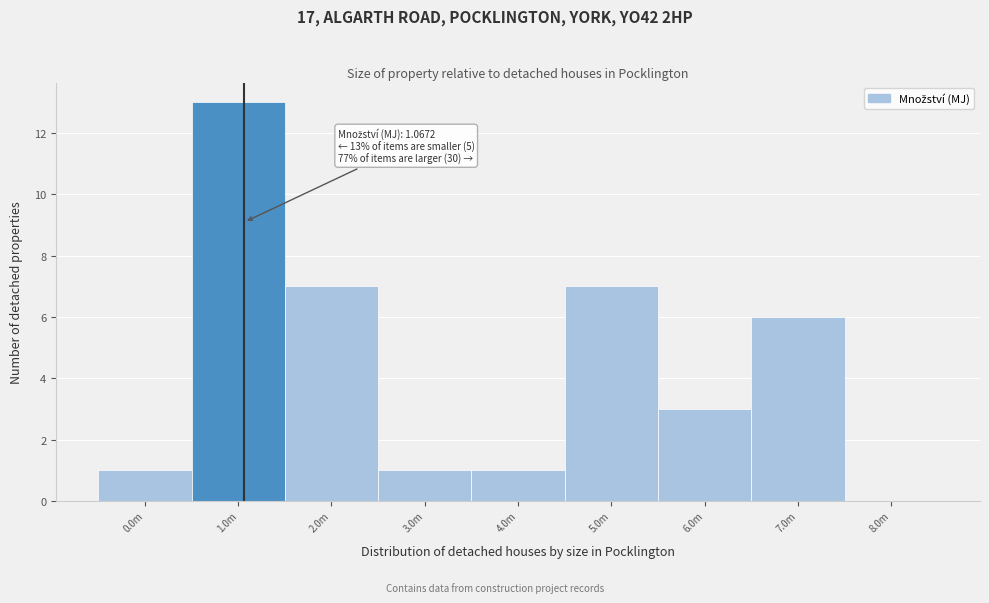

Reading right to left, what are all the values shown in this chart?

8.0m=0	7.0m=6	6.0m=3	5.0m=7	4.0m=1	3.0m=1	2.0m=7	1.0m=13	0.0m=1